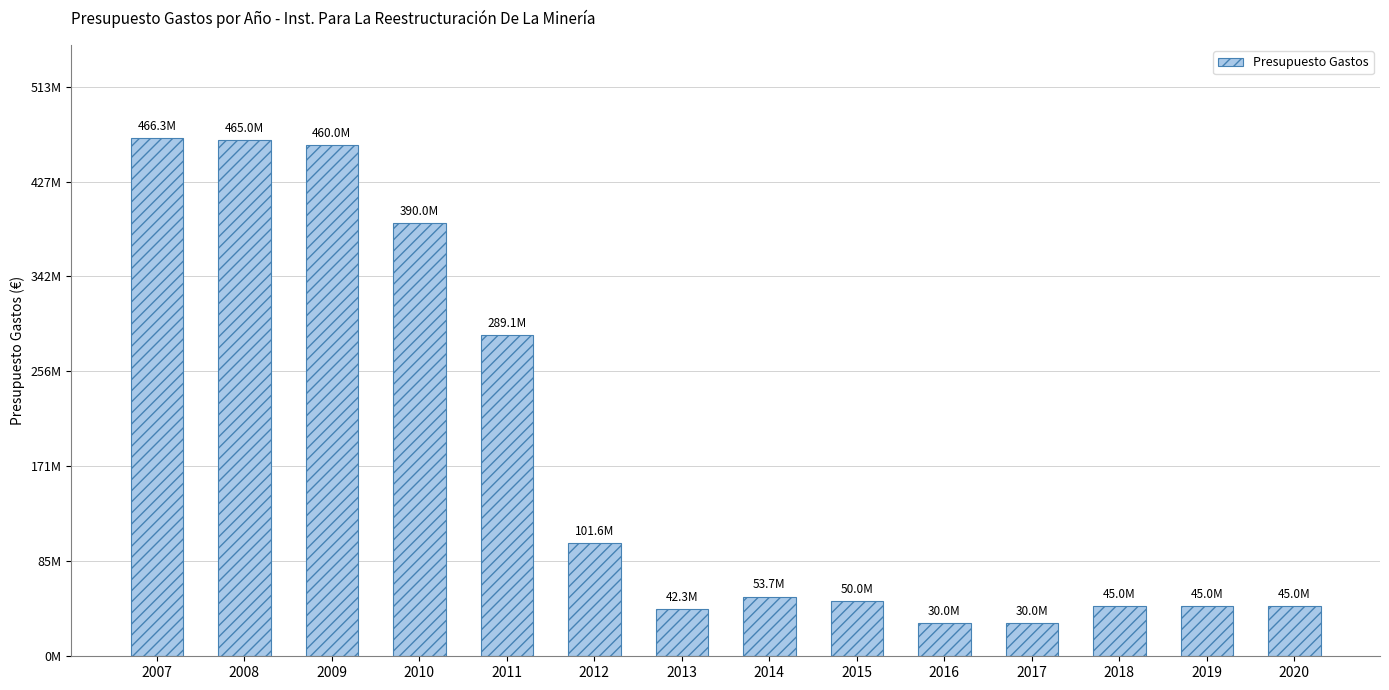

Does the chart contain any negative values?

No